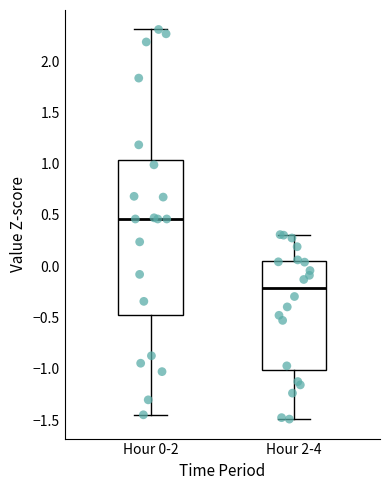

Reading left to right, read every box against the y-axis: the position of its median line, the range the box covers, and the ends of its whiskers. The values are not printed on the chart, so give them approximately, as read against the axis.

Hour 0-2: median 0.45, box -0.50 to 1.05, whiskers -1.45 to 2.30
Hour 2-4: median -0.20, box -1.00 to 0.05, whiskers -1.50 to 0.30